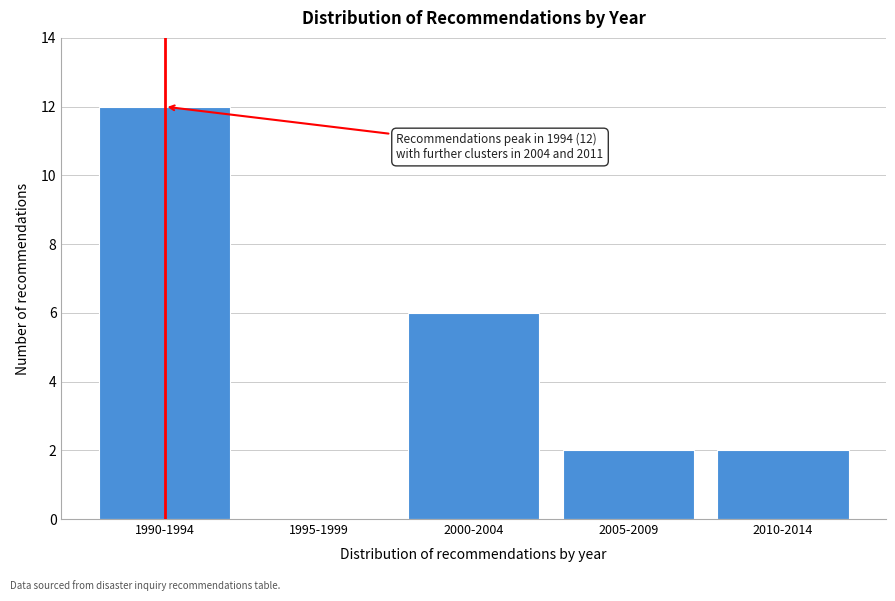

Reading left to right, list all the values displayed in this chart.

1990-1994=12	1995-1999=0	2000-2004=6	2005-2009=2	2010-2014=2